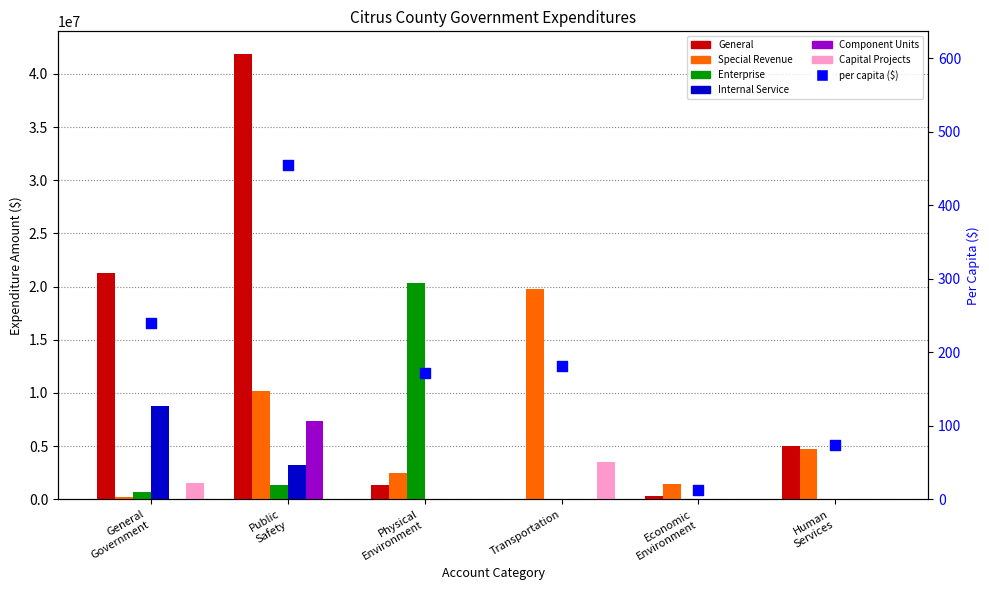

Which series has the largest Y range (max minus min)?

General